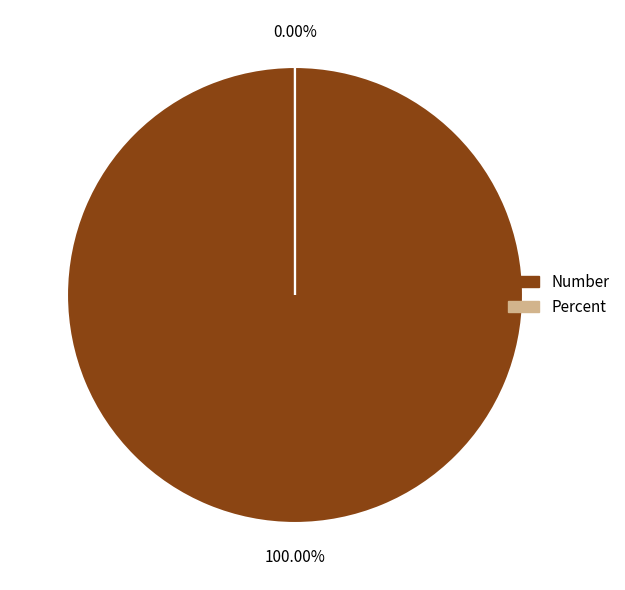

To the nearest percent, what is the difference between the Number and Percent slice percentages?

100%